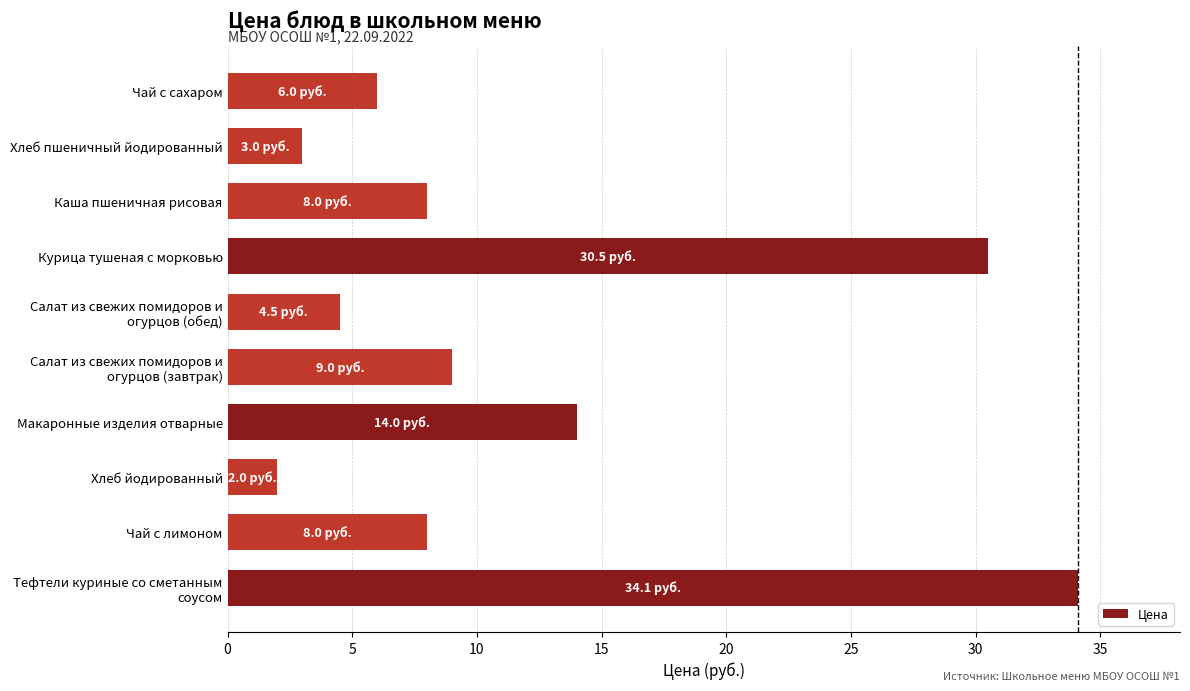

What is the sum of all values?

119.1